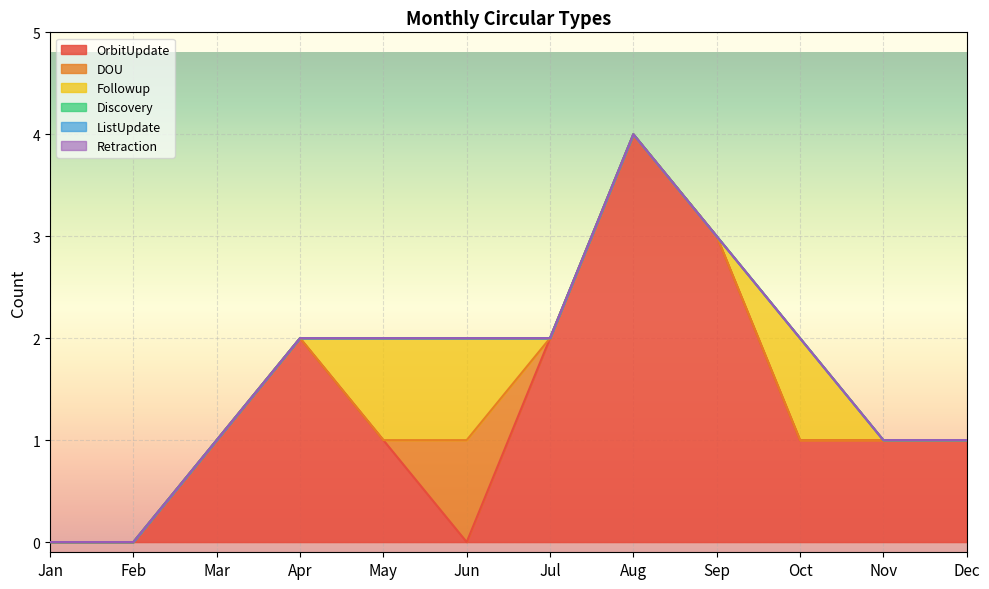

What are all the series names shown in the legend?

OrbitUpdate, DOU, Followup, Discovery, ListUpdate, Retraction